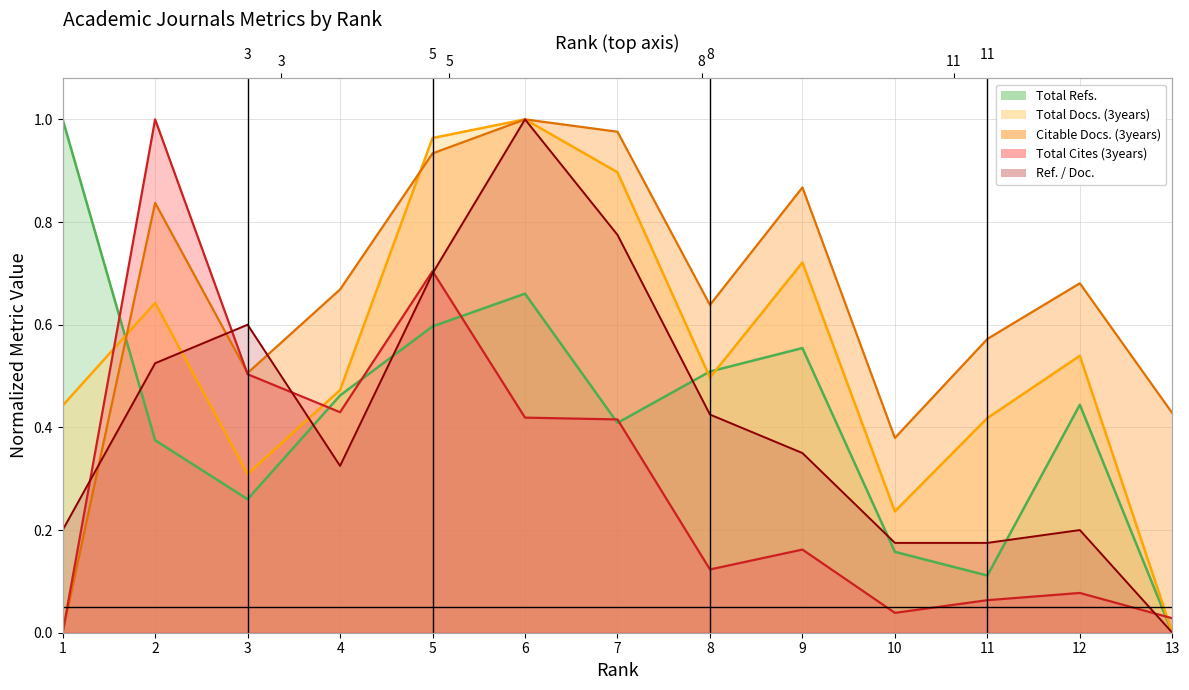

Does the chart have visible grid lines?

Yes